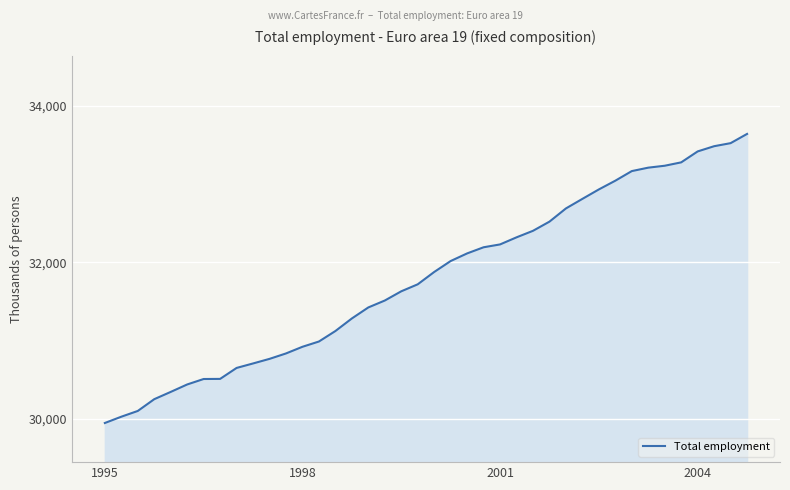

What is the greatest value displayed?

33641.3